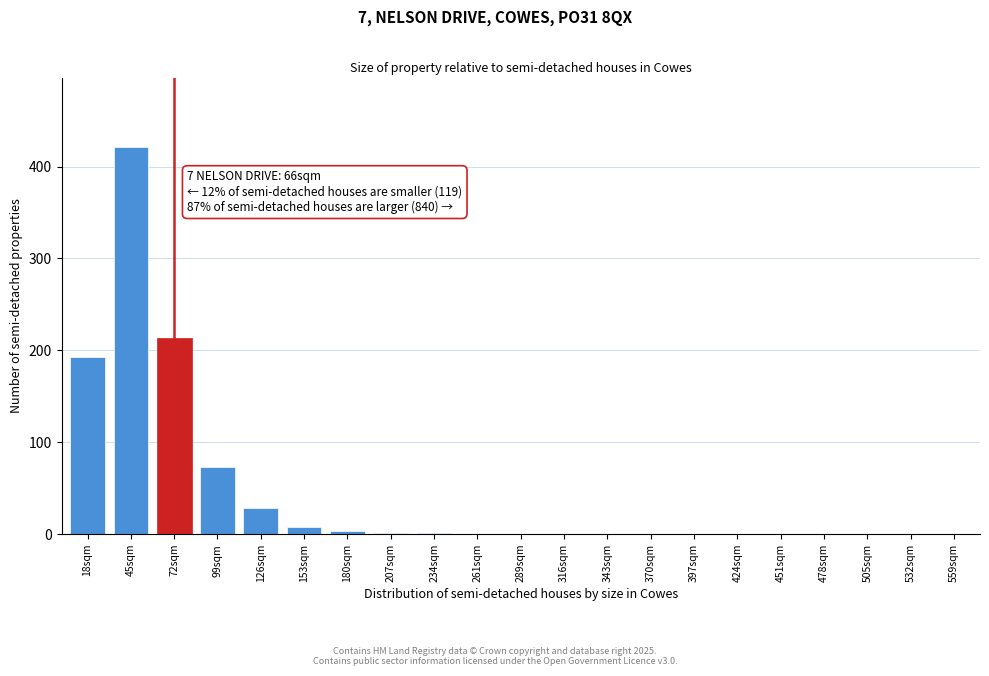

What is the greatest value displayed?

421